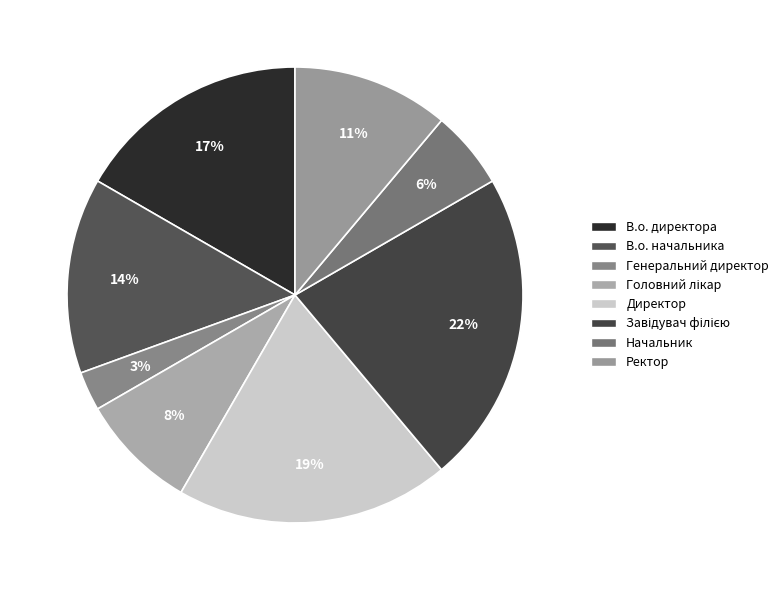

How many segments does this pie chart have?

8